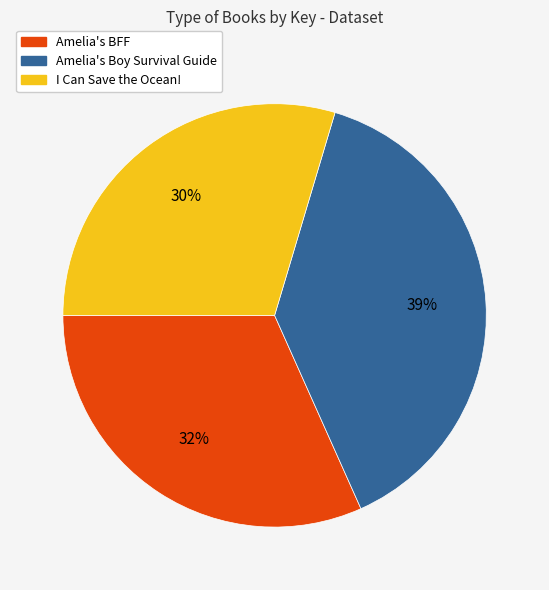

To the nearest percent, what is the difference between the I Can Save the Ocean! and Amelia's Boy Survival Guide slice percentages?

9%